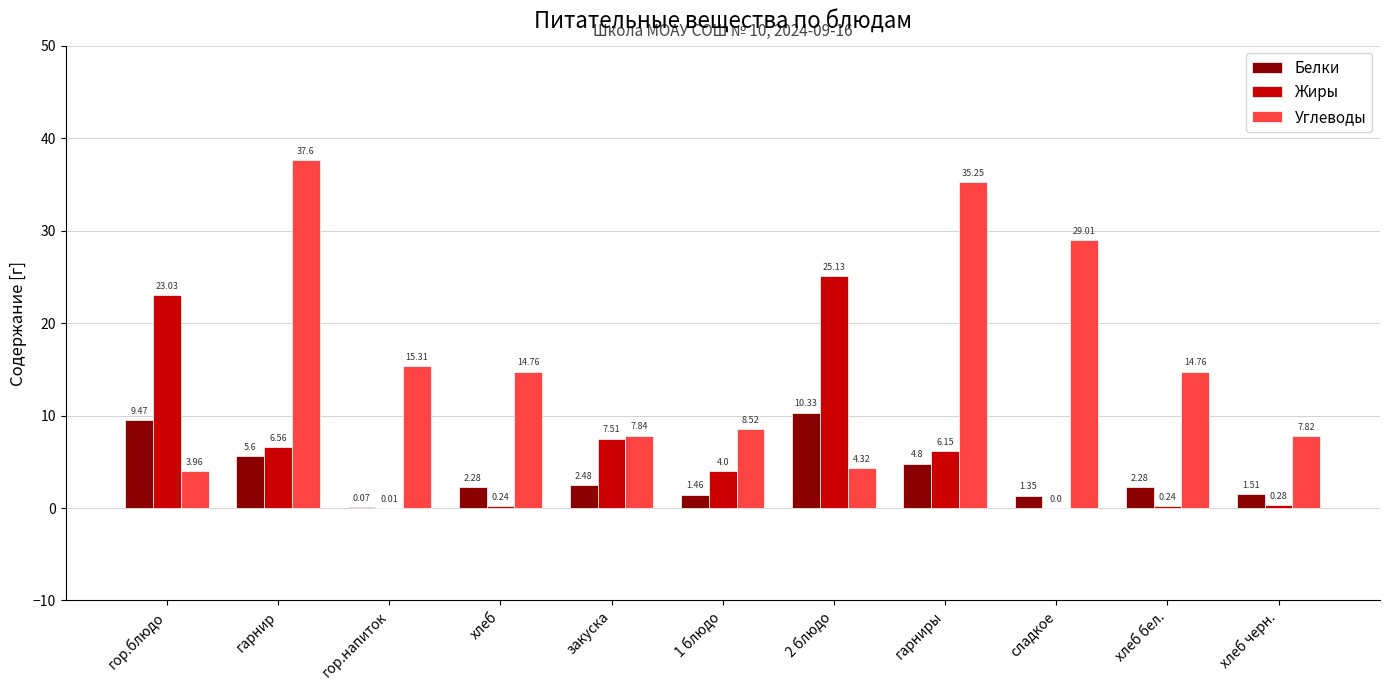

How many categories are shown in the chart?

11